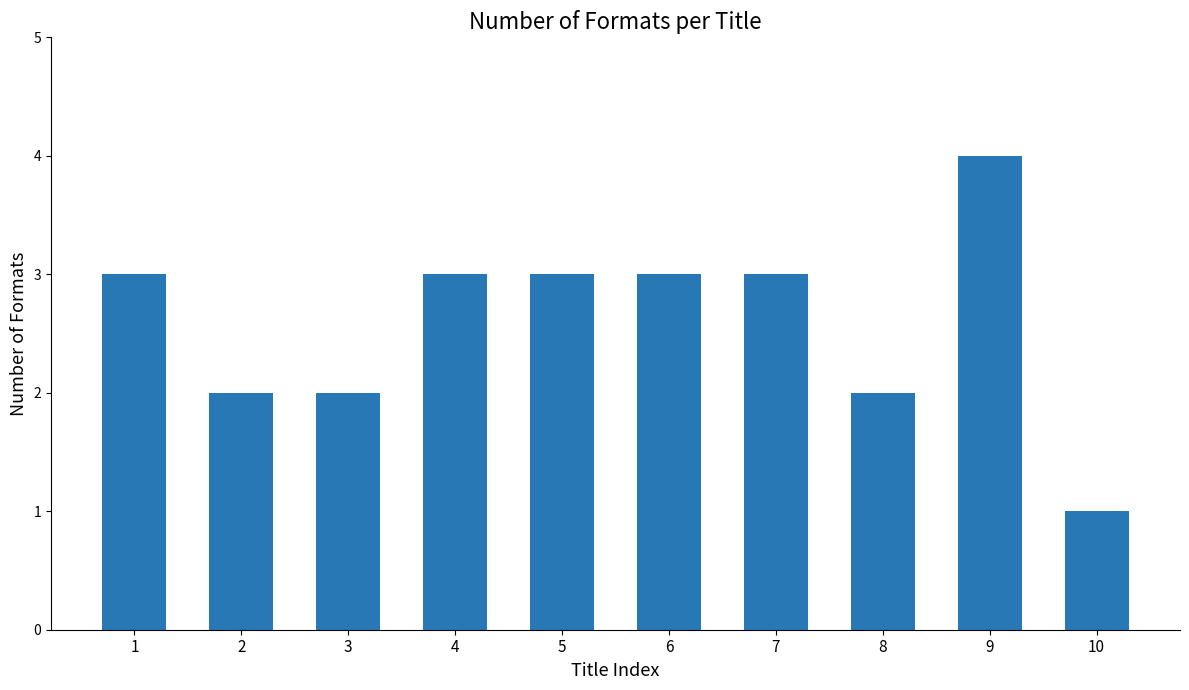

What is the sum of all values?

26